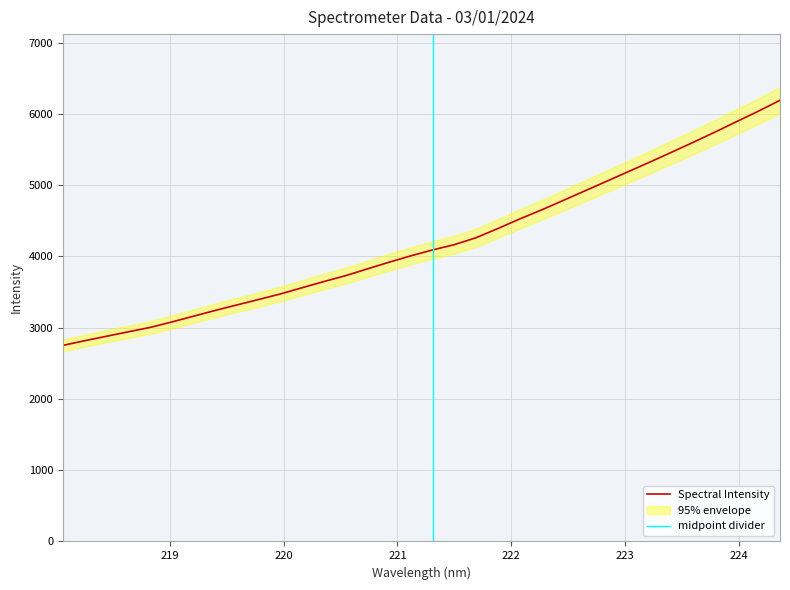

Where does the data first go above 4090?

221.3083